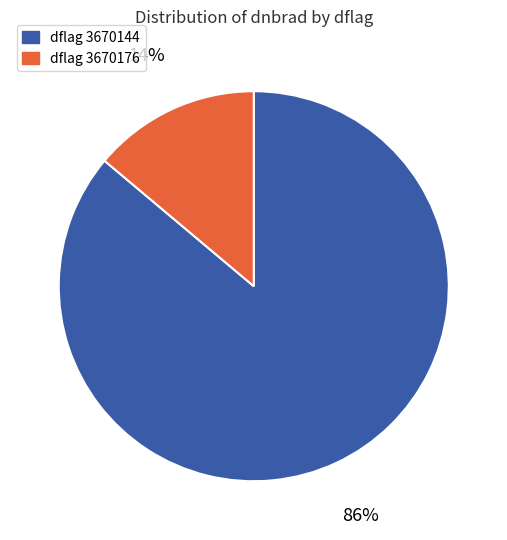

To the nearest percent, what is the difference between the largest and smallest slice percentages?

72%